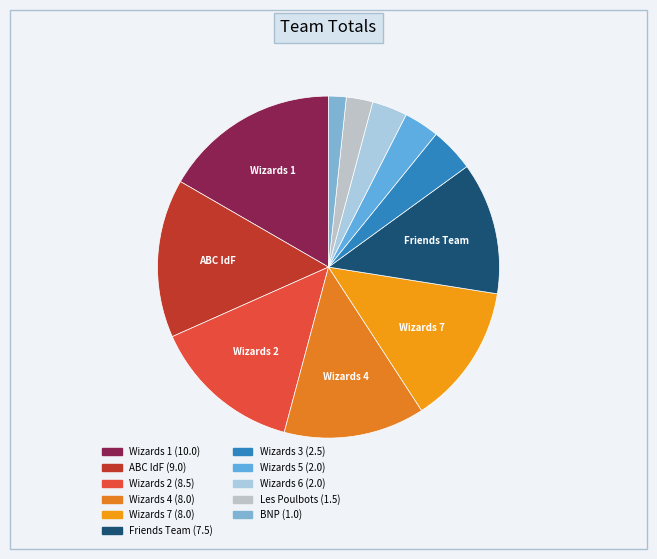

How many segments does this pie chart have?

11